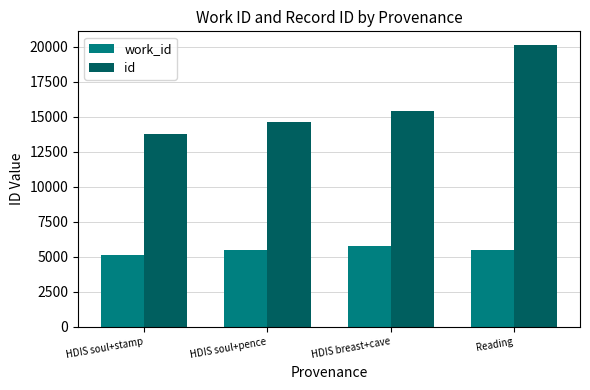

What is the difference between the maximum and minimum values in the id series?

6303